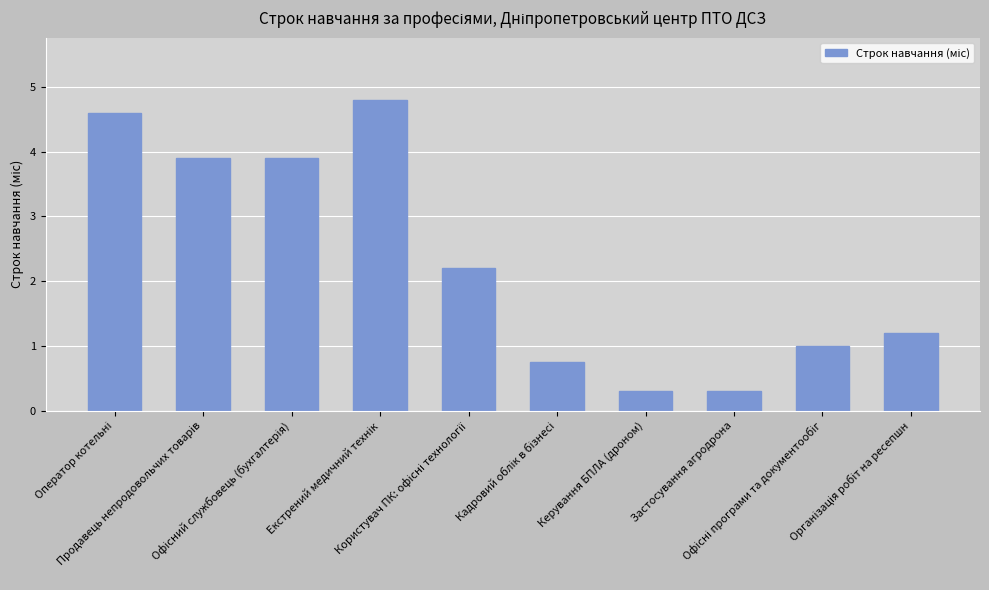

What is the minimum value shown in the chart?

0.3